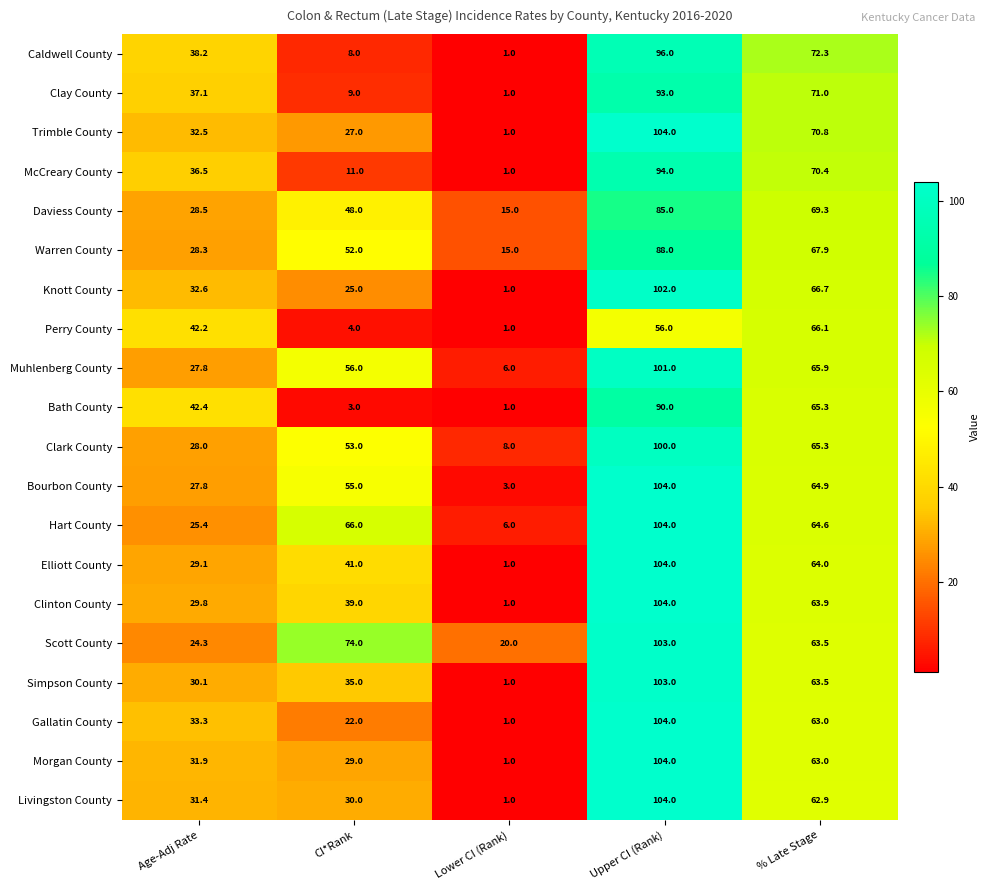

How many data points does each series have?

5